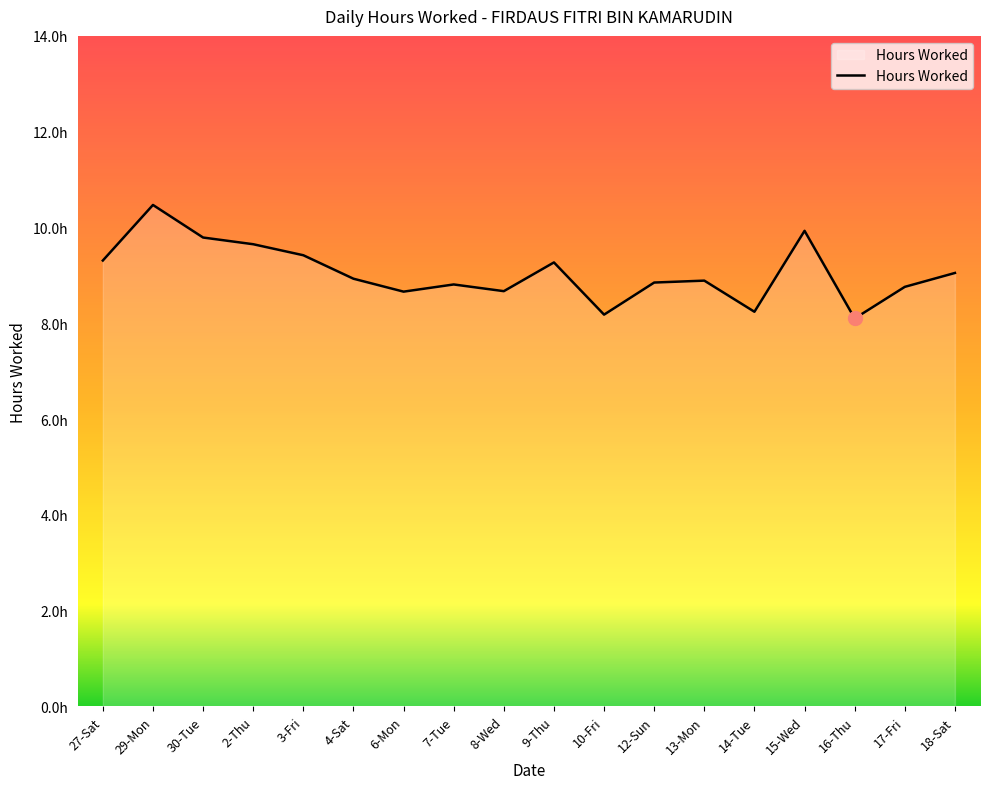

What is the label of the 7th point from the left?

6-Mon